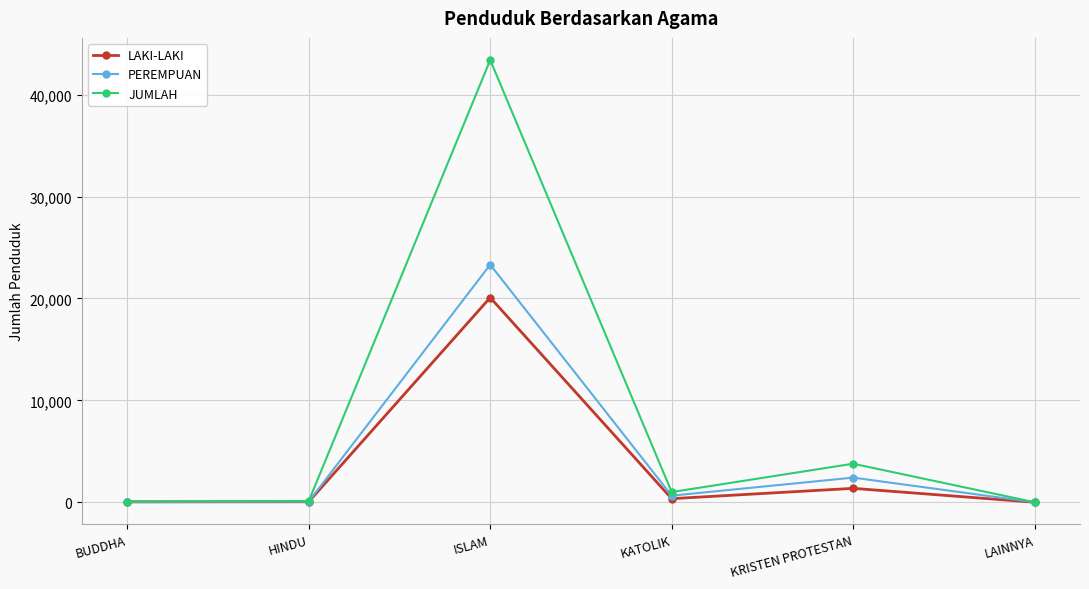

At which category is the sum across all series the highest?

ISLAM